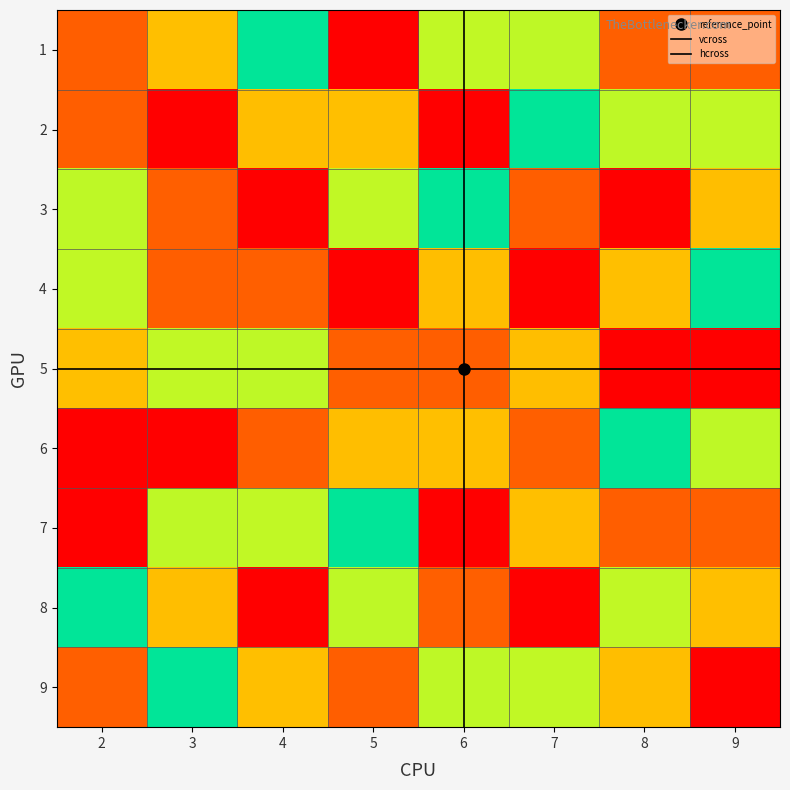

Is it true that 4 equals 3 at 8?

True